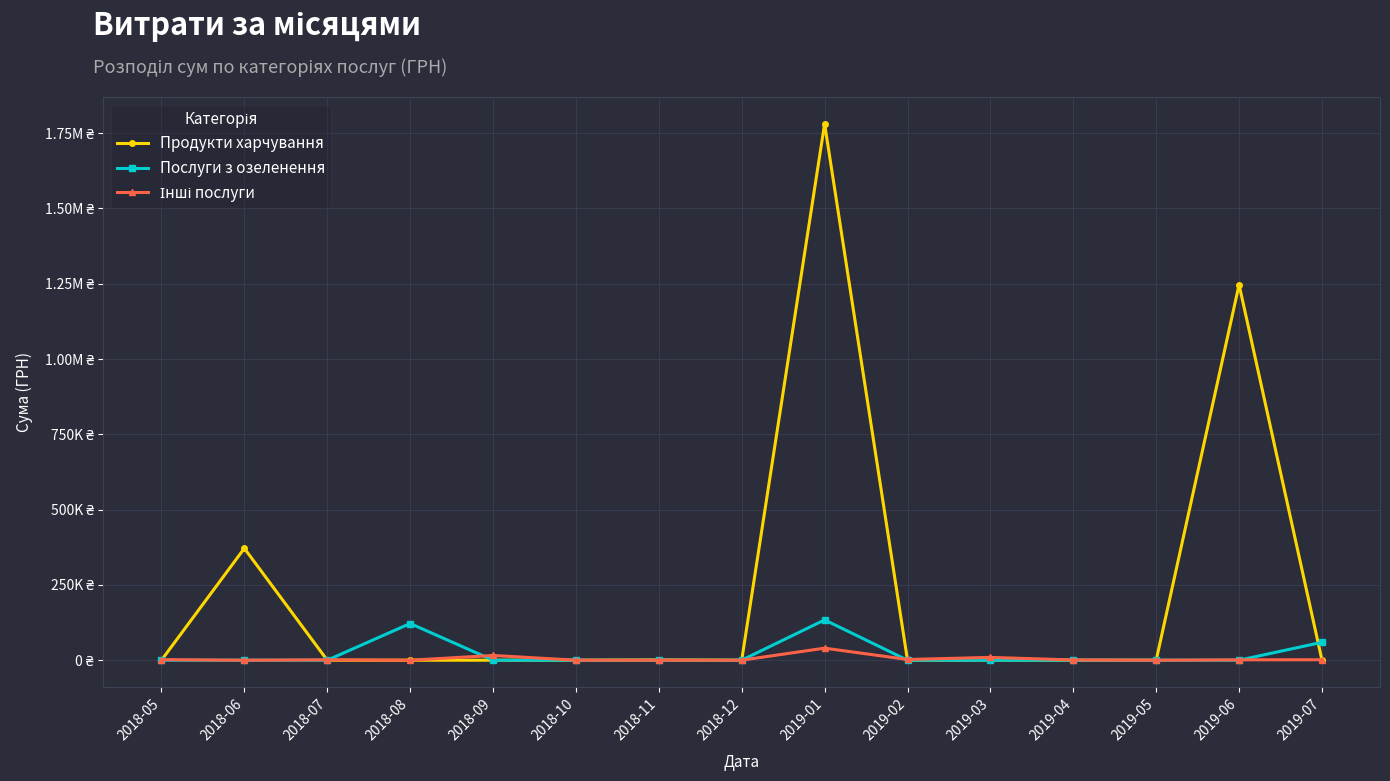

What is the total value across all series at 2019-06?

1247994.5